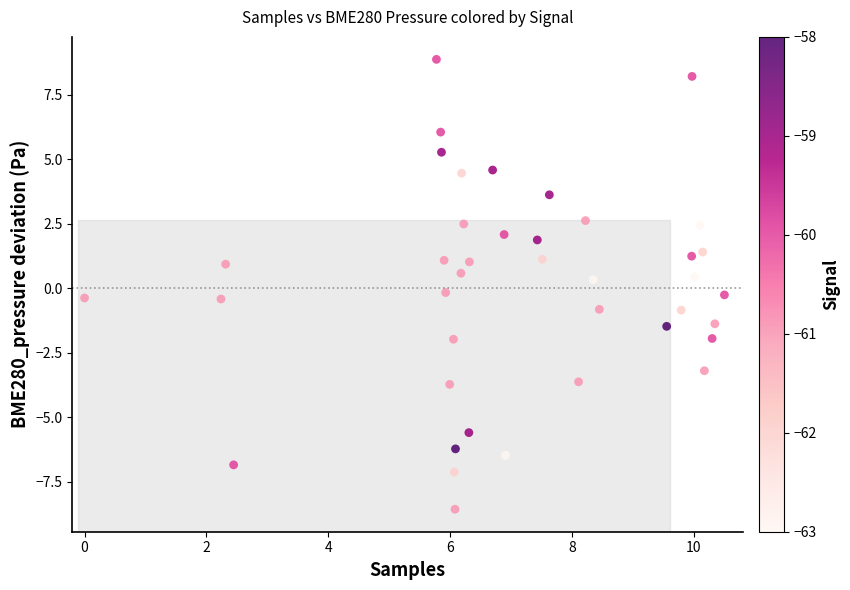

What is the range of Y values (max minus min)?

17.4